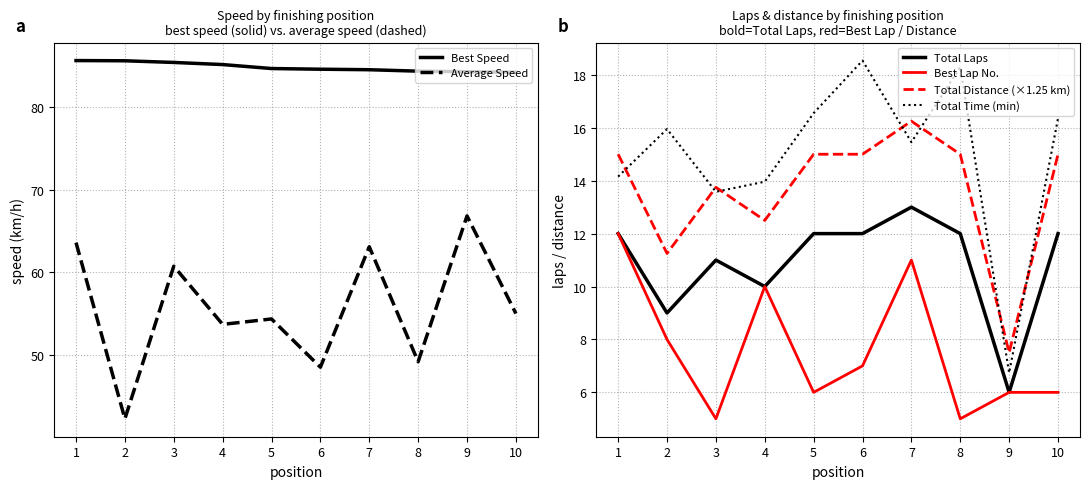

What is the sum of all Average Speed values?

557.4